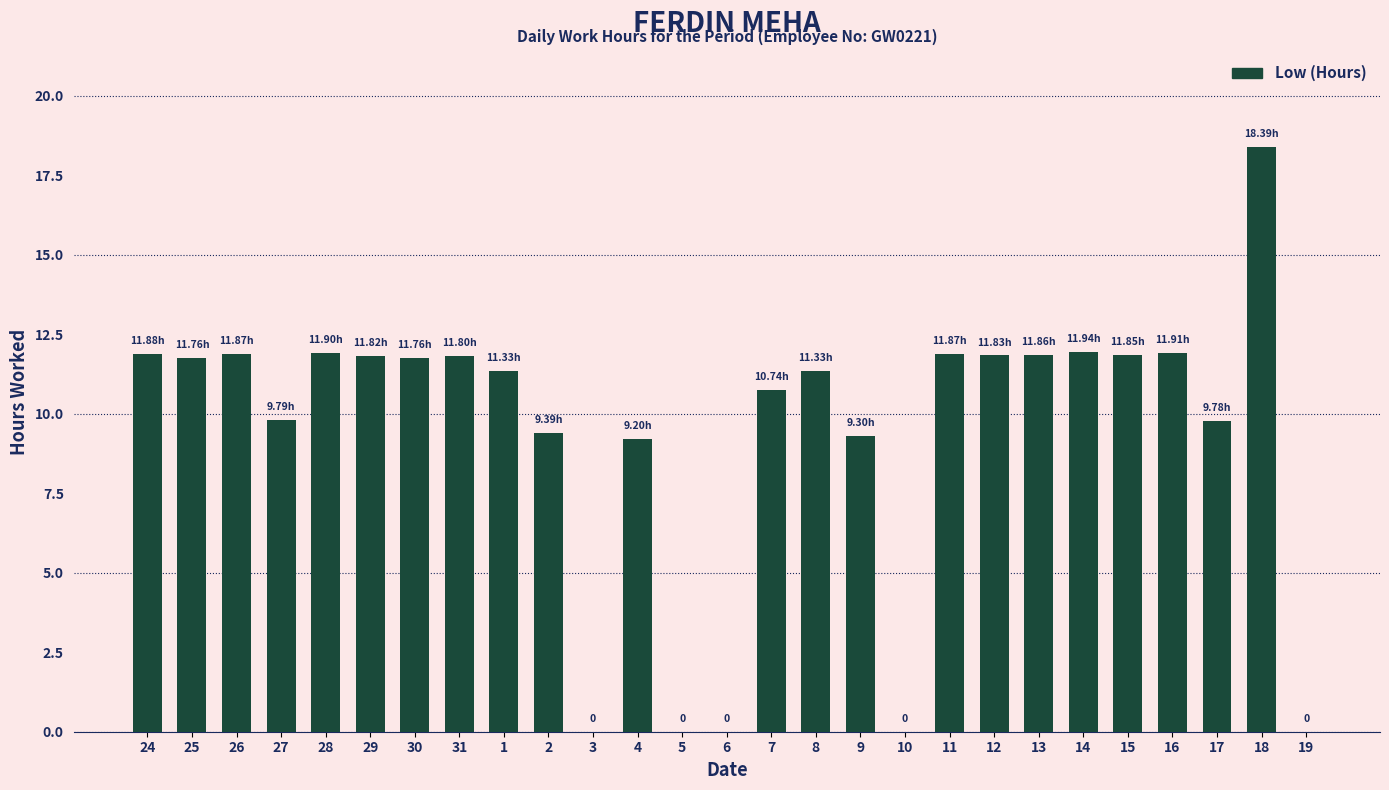

What is the sum of the values at 8 and 25?

23.1